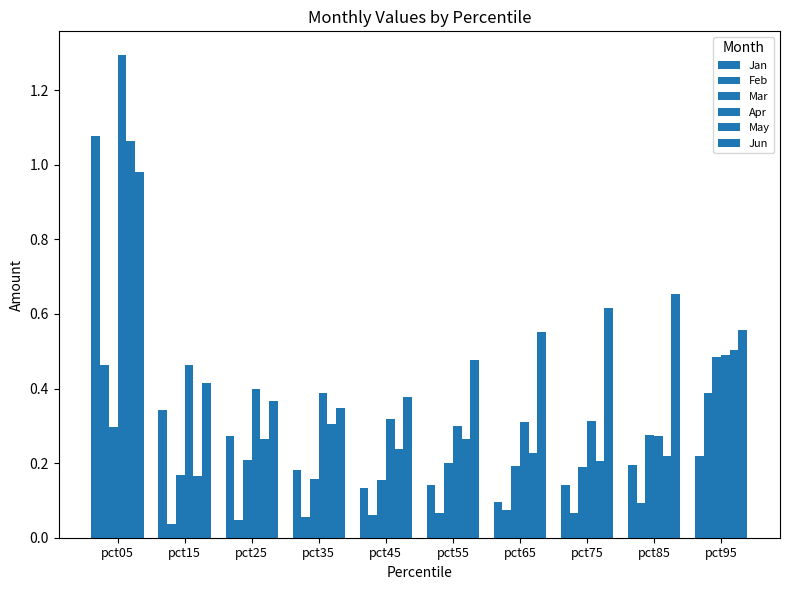

Is it true that Mar equals 0.2 at pct55?

True